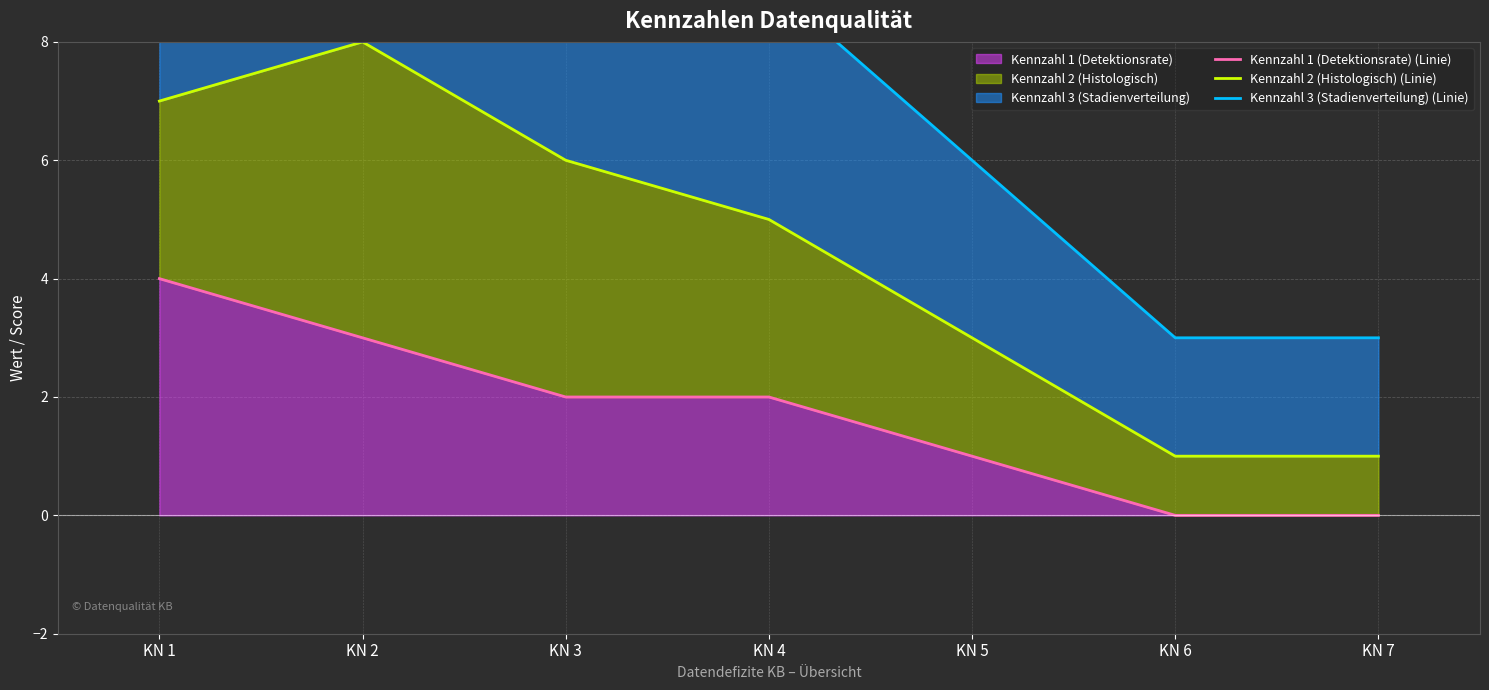

Reading left to right, what are all the values shown in this chart?

Kennzahl 1 (Detektionsrate) (Linie): 4	3	2	2	1	0	0
Kennzahl 2 (Histologisch) (Linie): 7	8	6	5	3	1	1
Kennzahl 3 (Stadienverteilung) (Linie): 9	12	11	9	6	3	3